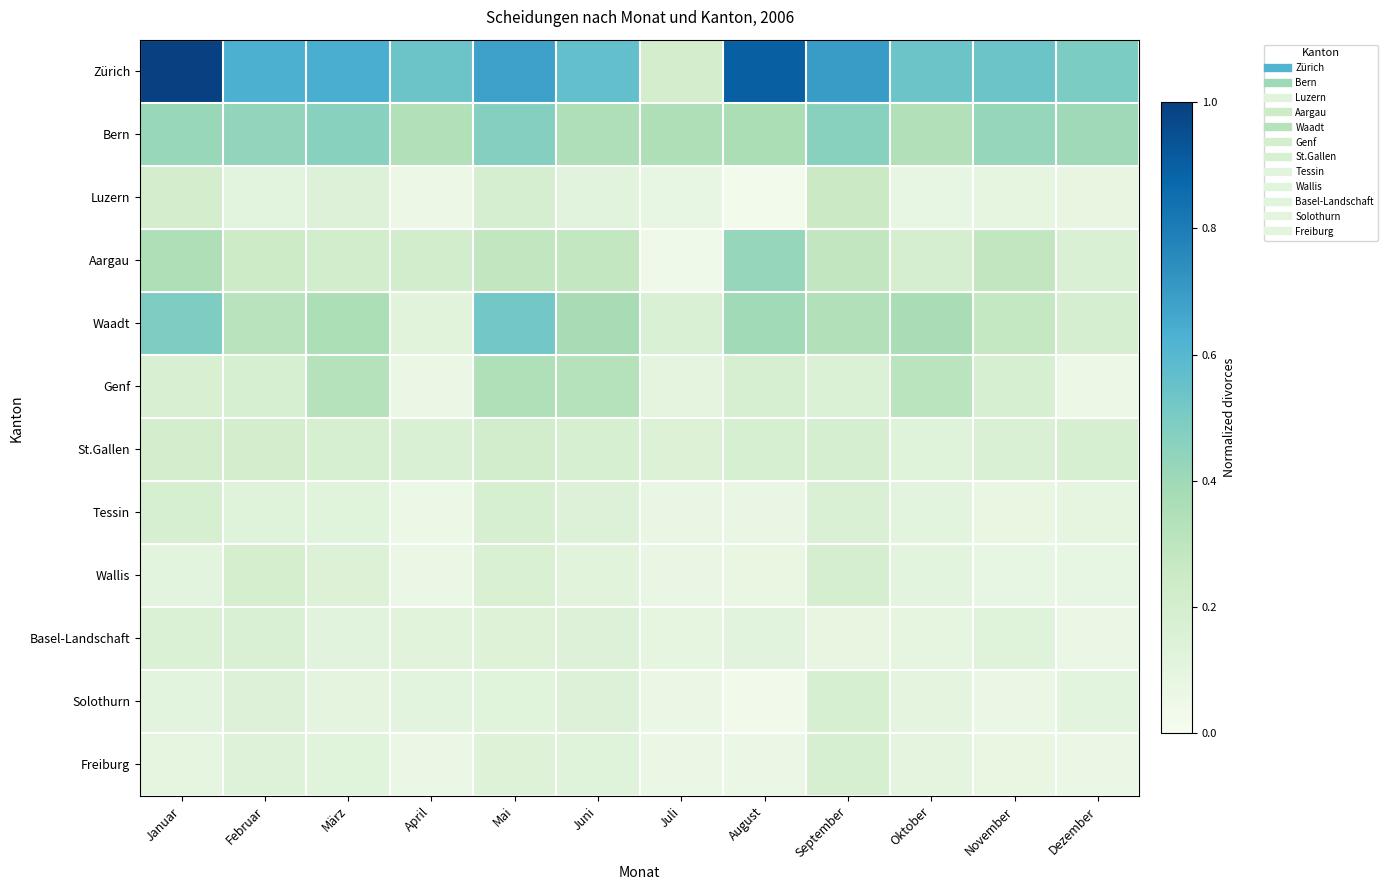

Which series has the largest total across all categories?

Zürich